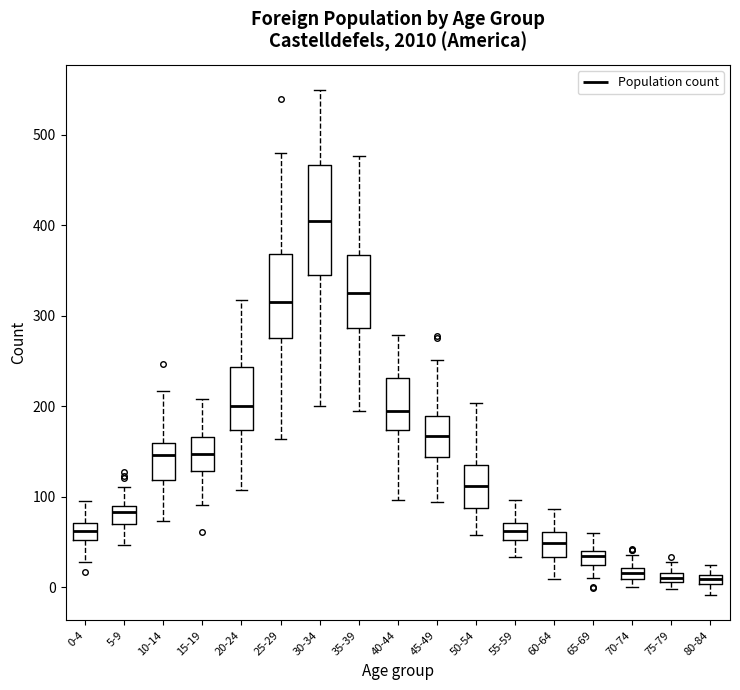

Which box is the tallest, from its lower edge to its upper edge?

30-34